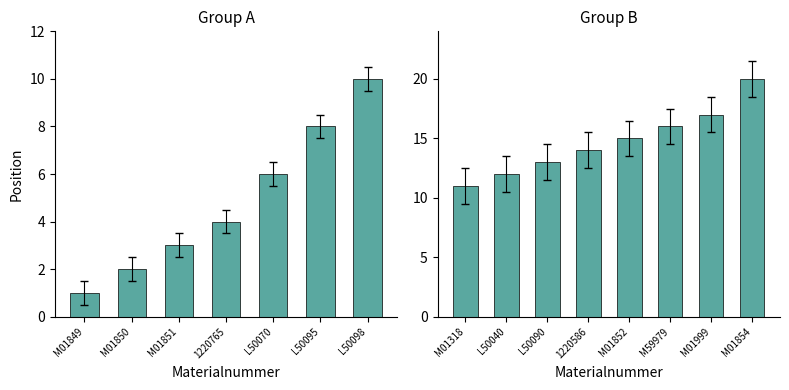

What is the average value?

15